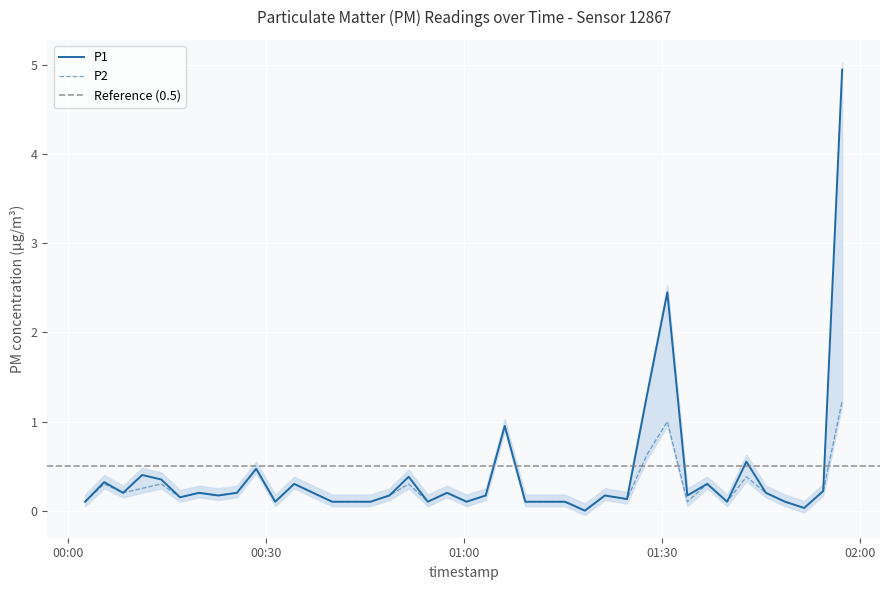

How many data points does each series have?

40